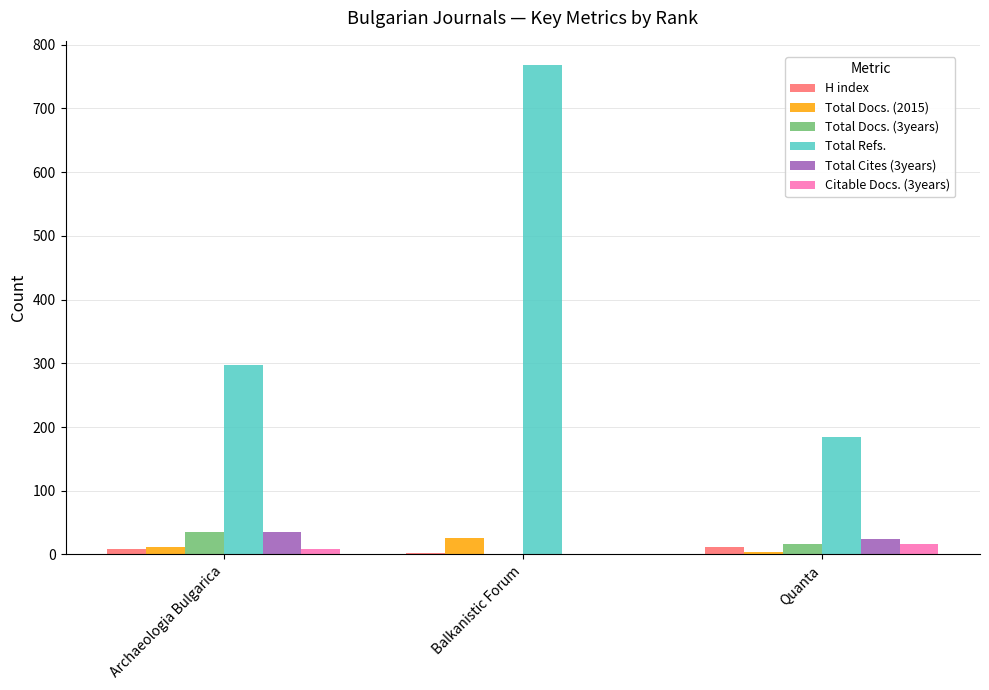

What is the maximum value for H index?

11